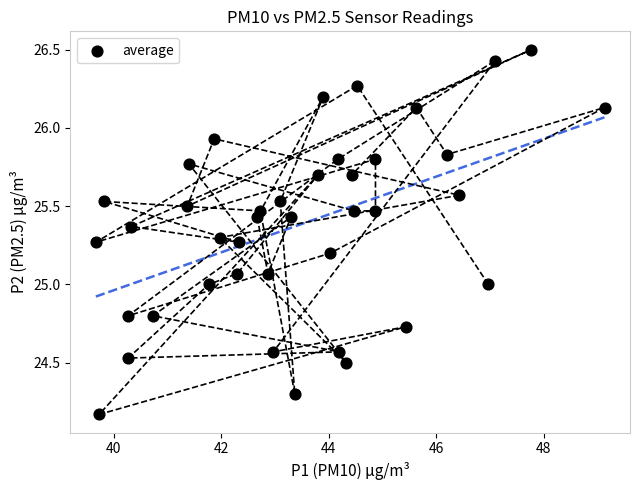

What is the range of X values (max minus min)?

9.5